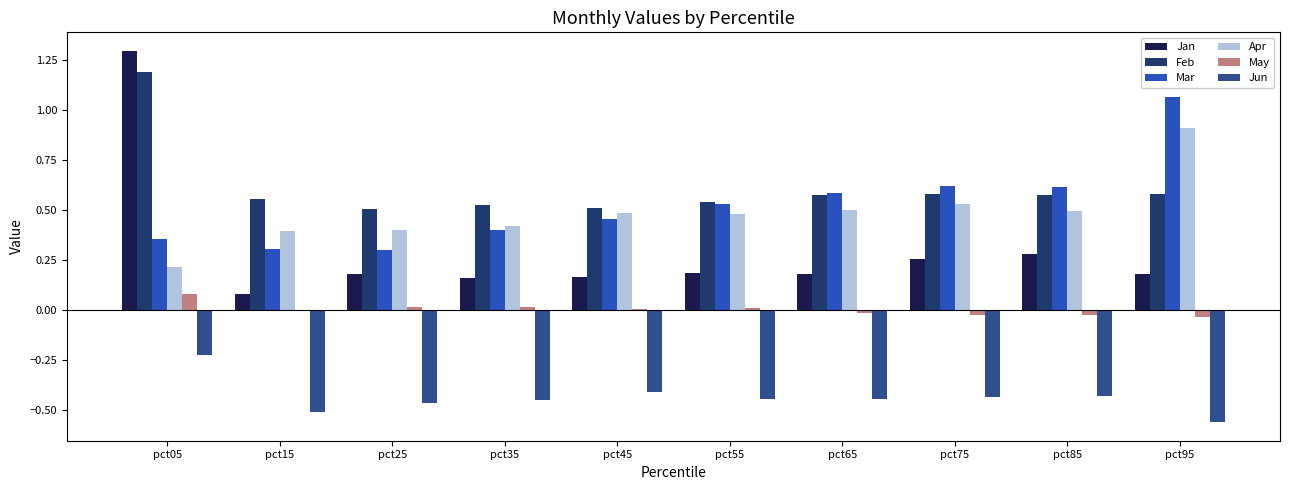

At which category does the chart reach its peak across all series?

pct05